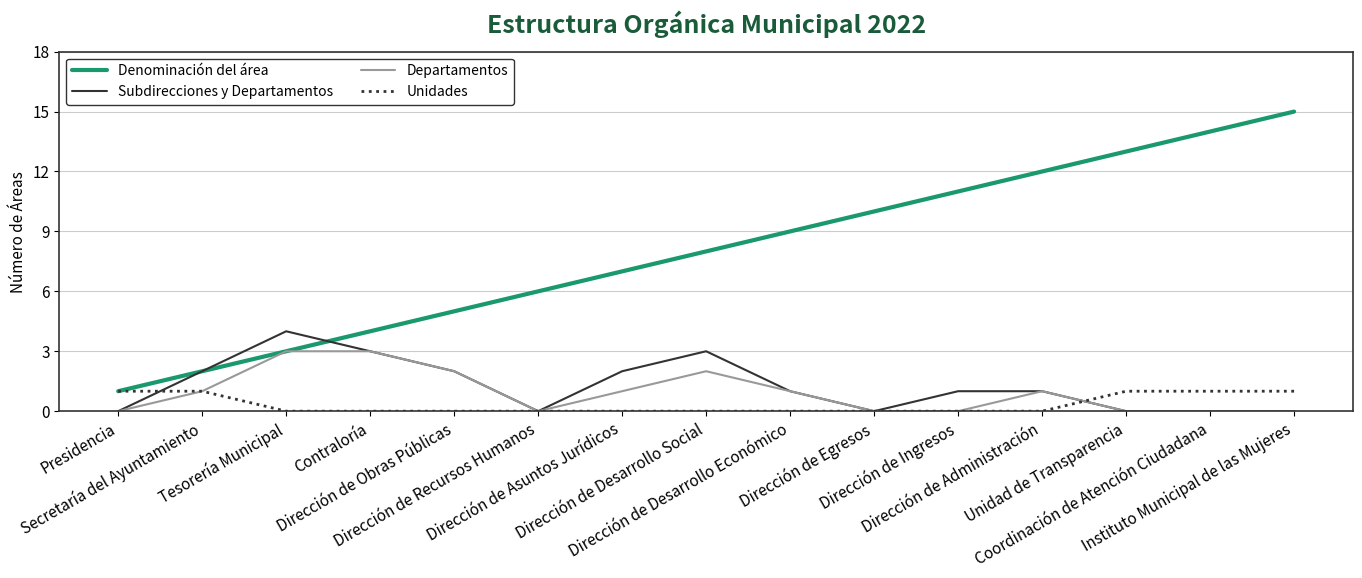

List the series in order of their peak value, lowest first.

Unidades, Departamentos, Subdirecciones y Departamentos, Denominación del área